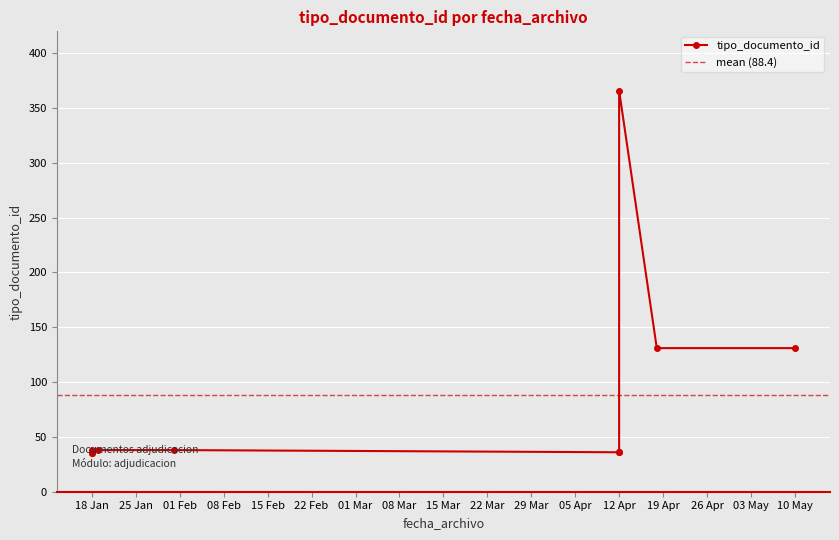

How many data points are above 38?

3